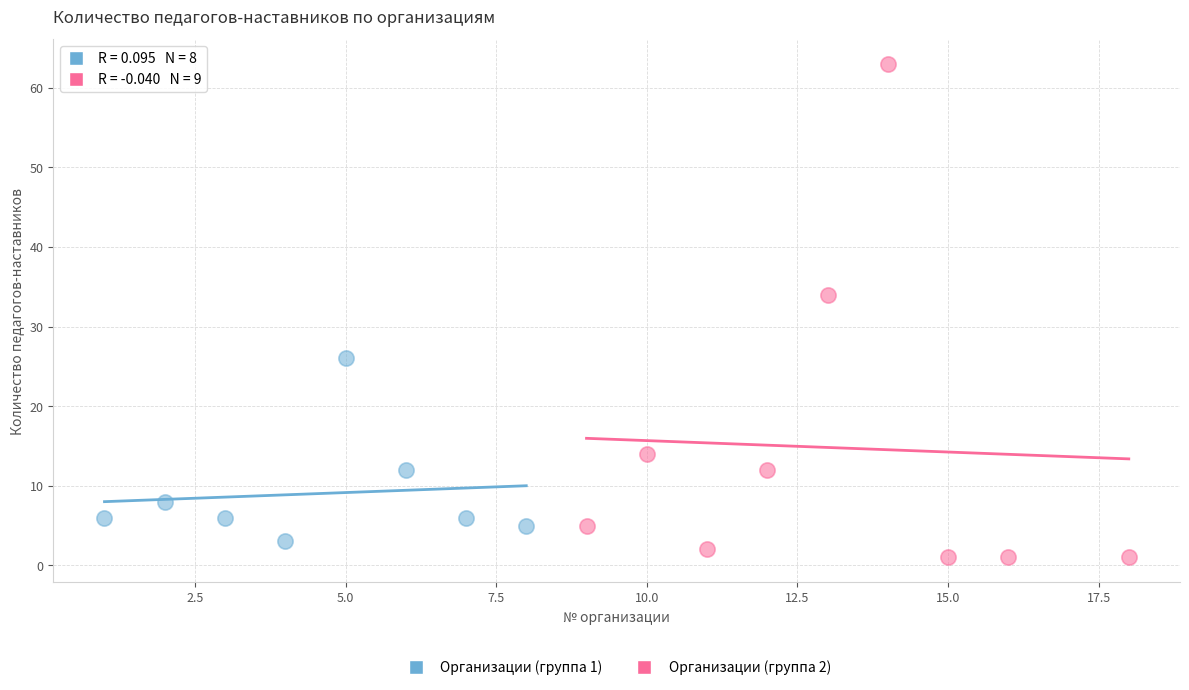

Which series has the largest Y range (max minus min)?

Организации (группа 2)